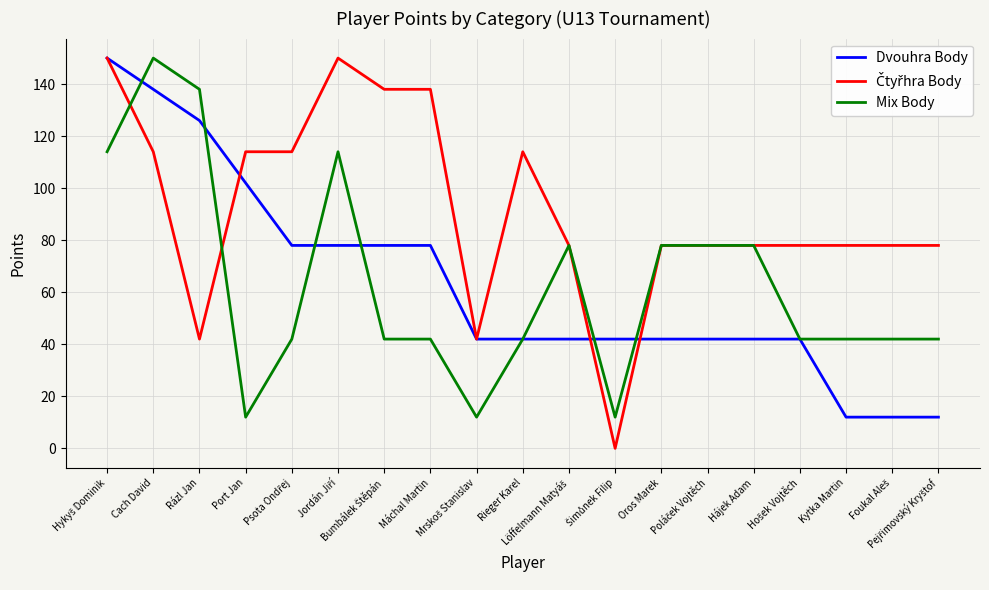

What is the greatest value displayed?

150